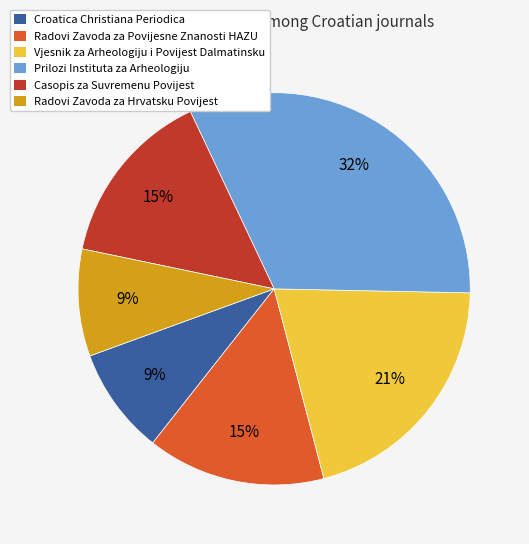

Does any single category account for the majority?

No